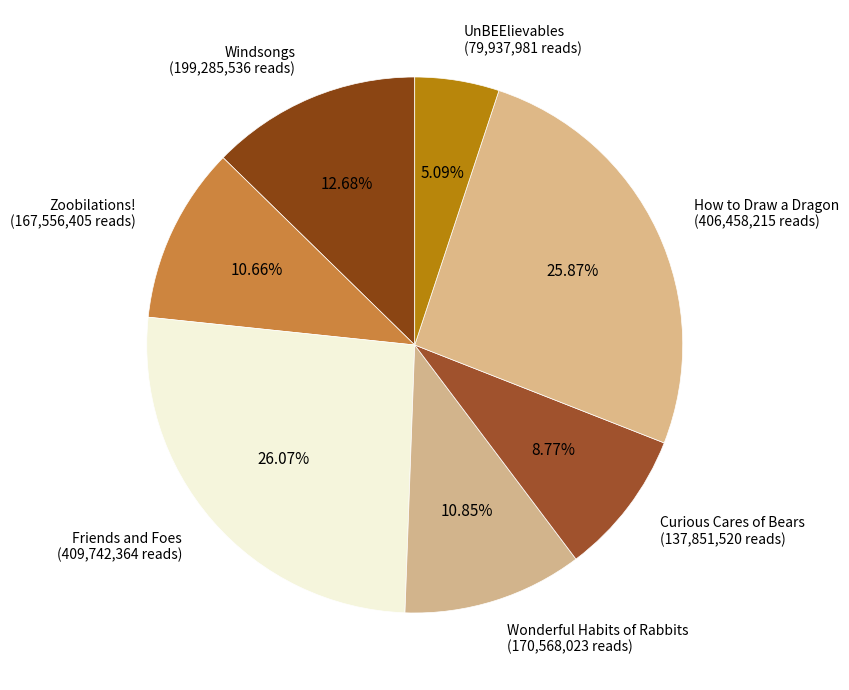

How many segments does this pie chart have?

7